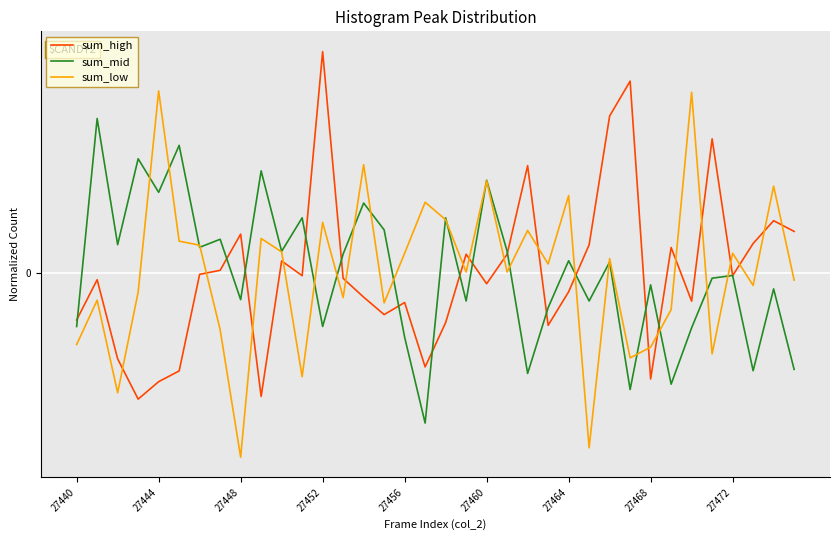

What are all the series names shown in the legend?

sum_high, sum_mid, sum_low